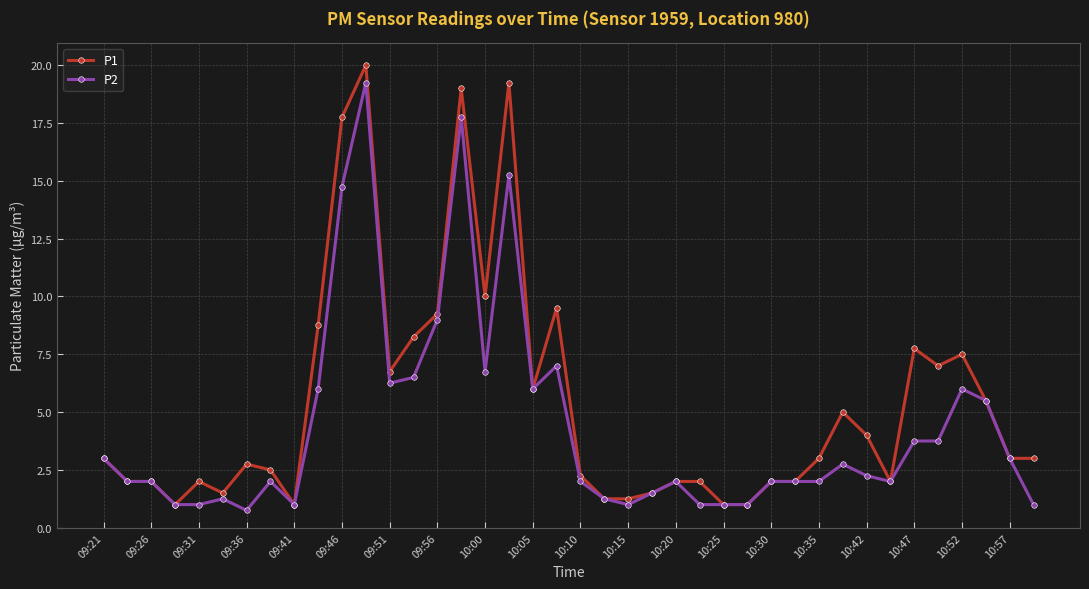

What is the value of the P1 point at the 28th from the left?

1.0